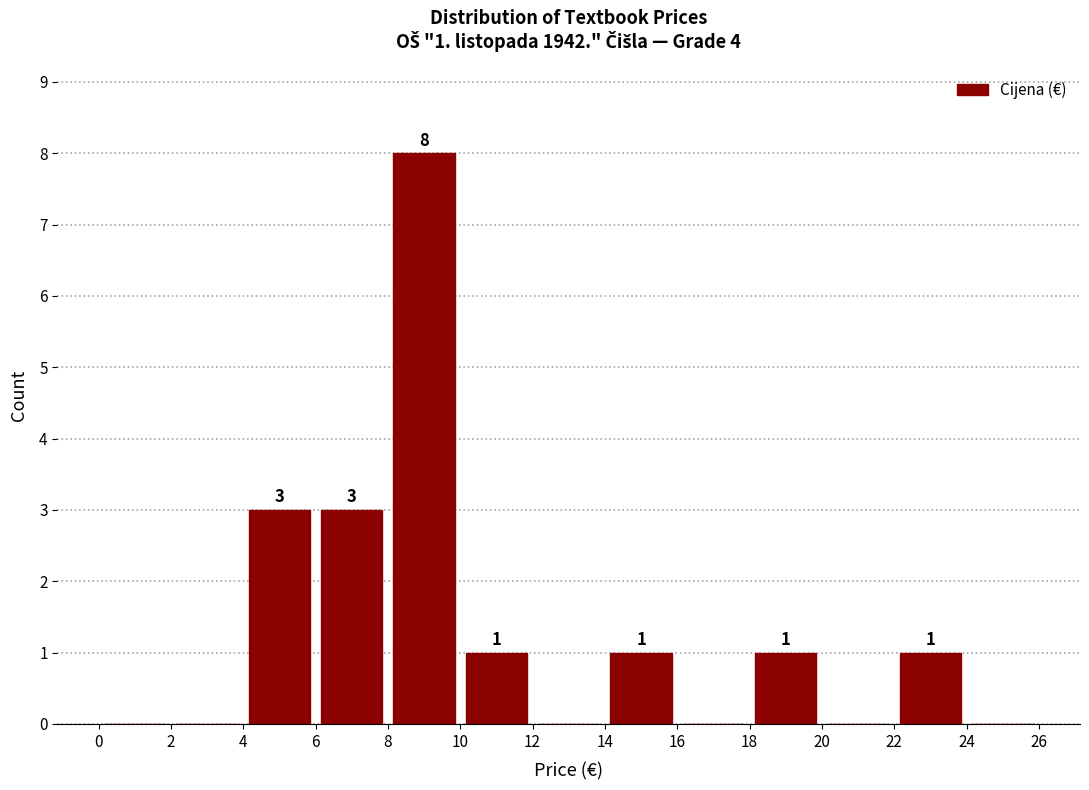

Over which range of the x-axis is the bar tallest?

8 to 10